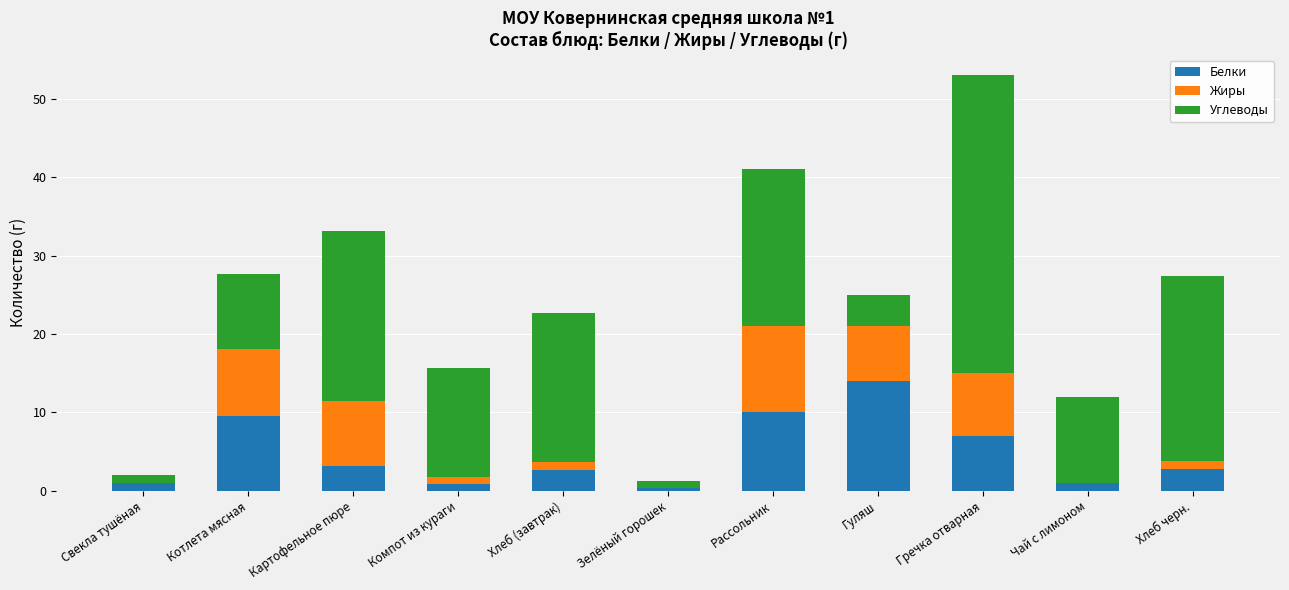

True or false: Белки has a value of 9.5 at Котлета мясная.

True